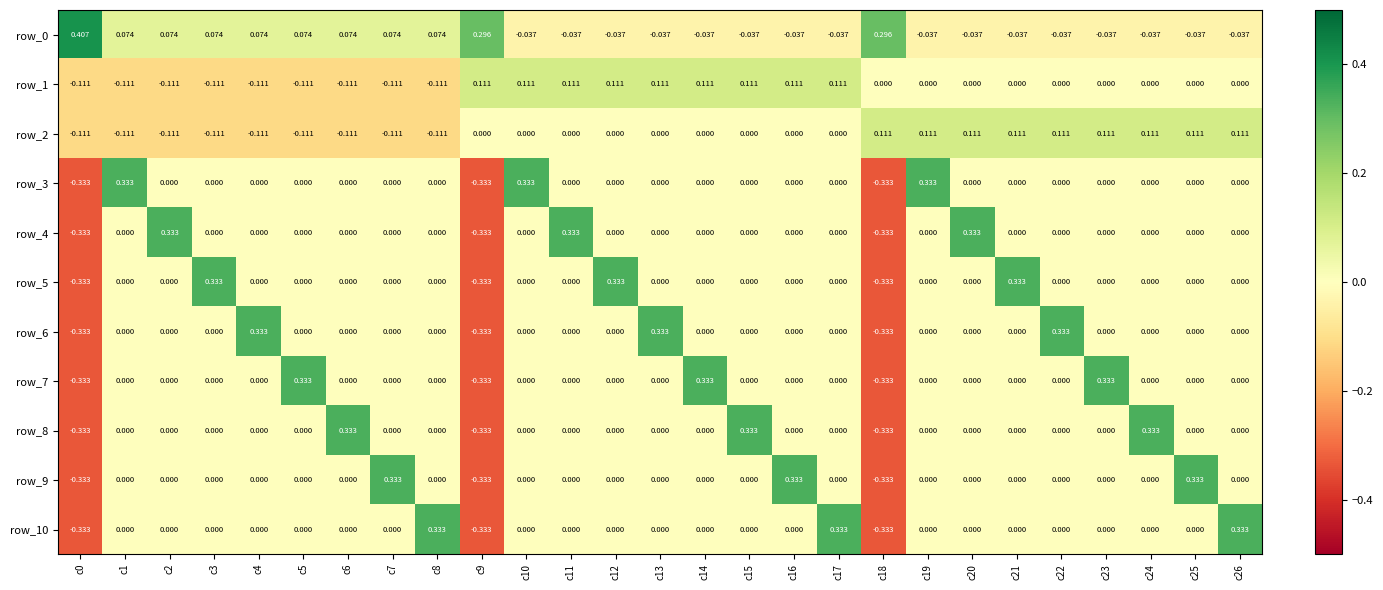

How many data points in row_6 are less than 0?

3